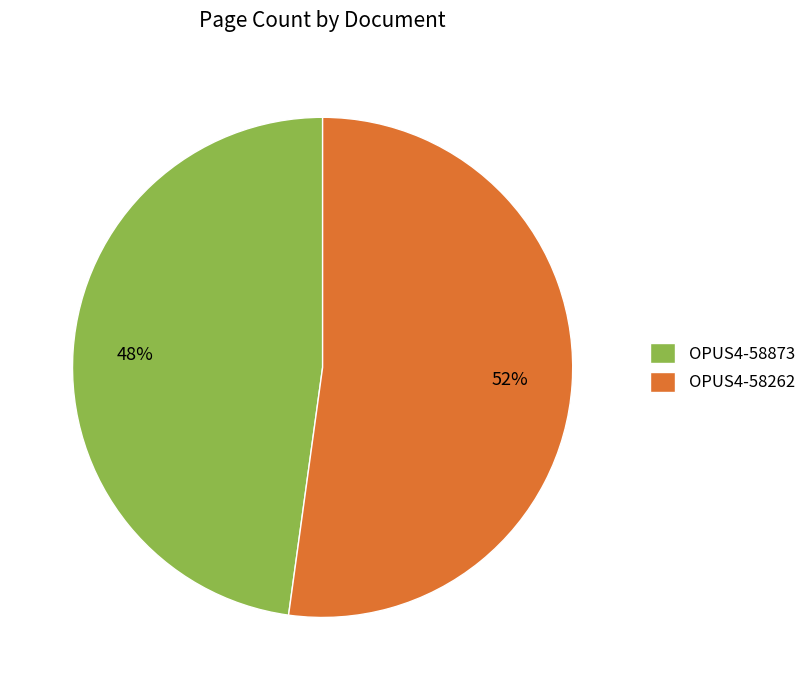

How many segments does this pie chart have?

2